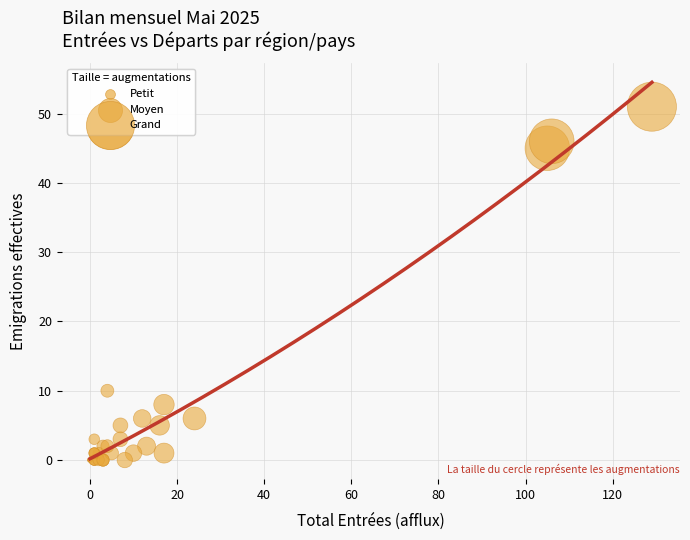

What Y value in the scatter plot is closest to 25?

10